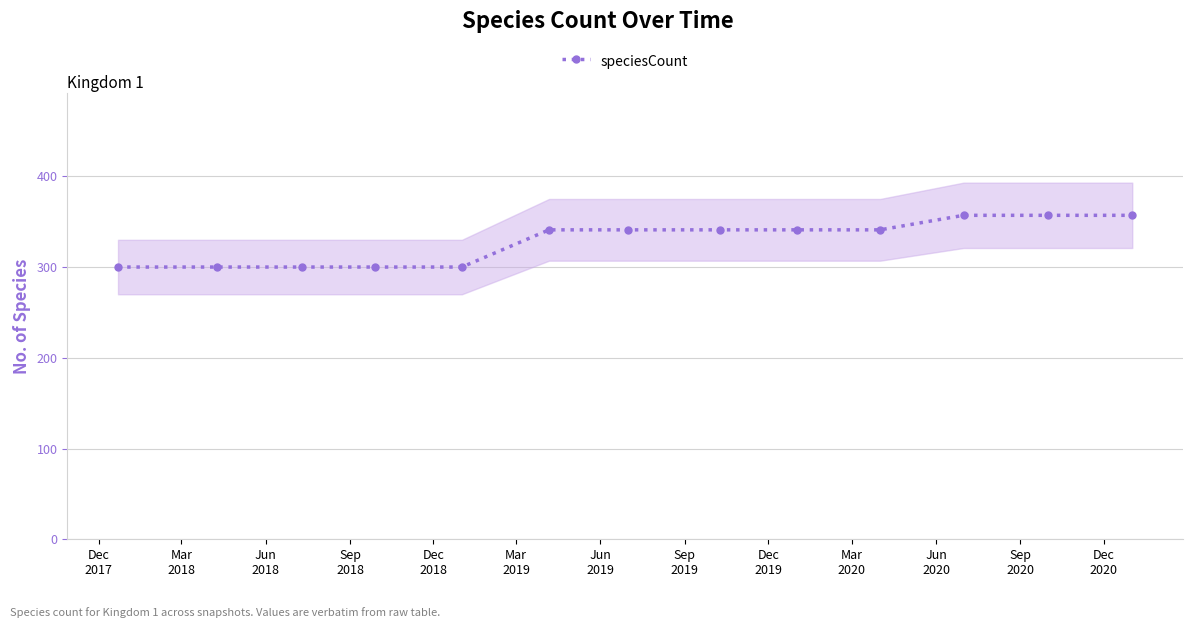

What is the highest value of the speciesCount series?

357